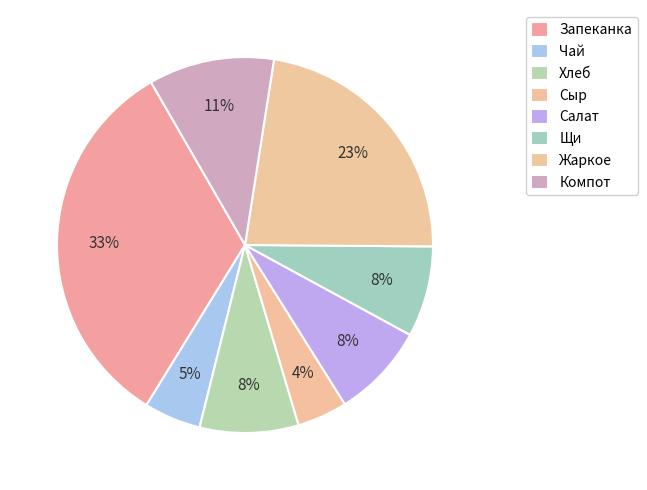

Count the number of slices in the pie.

8